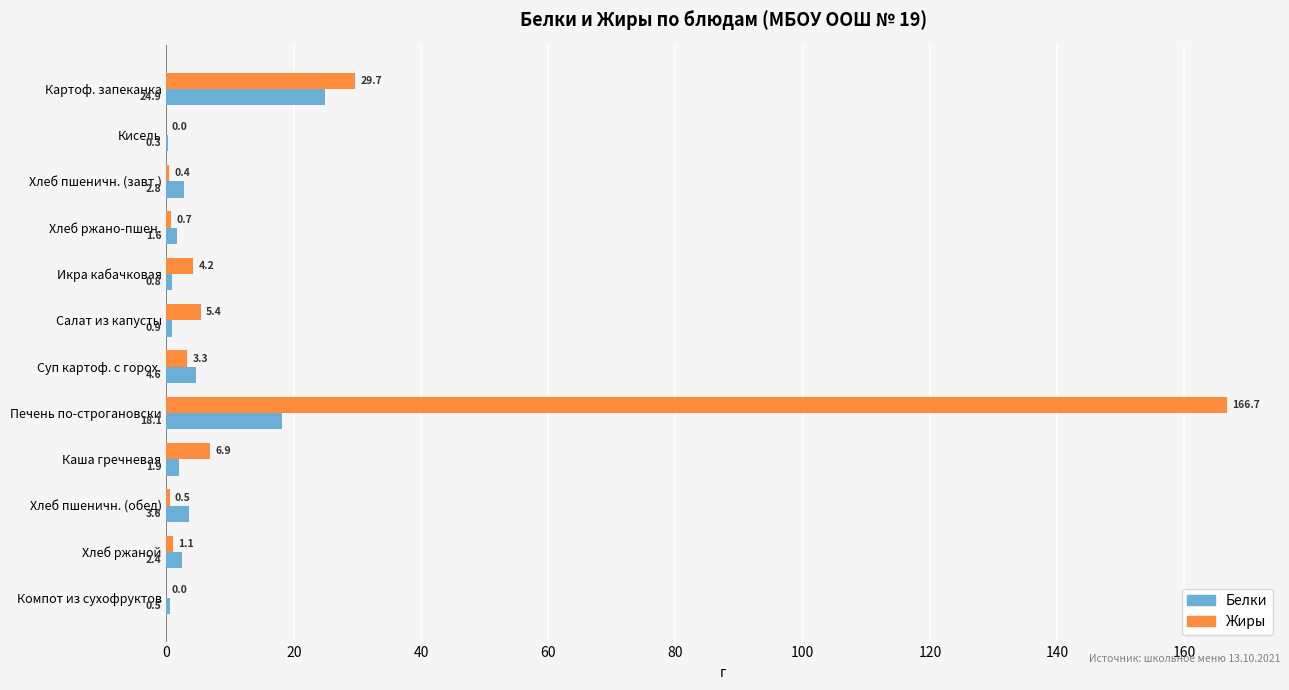

The value of Белки at Печень по-строгановски is 18.1. True or false?

True